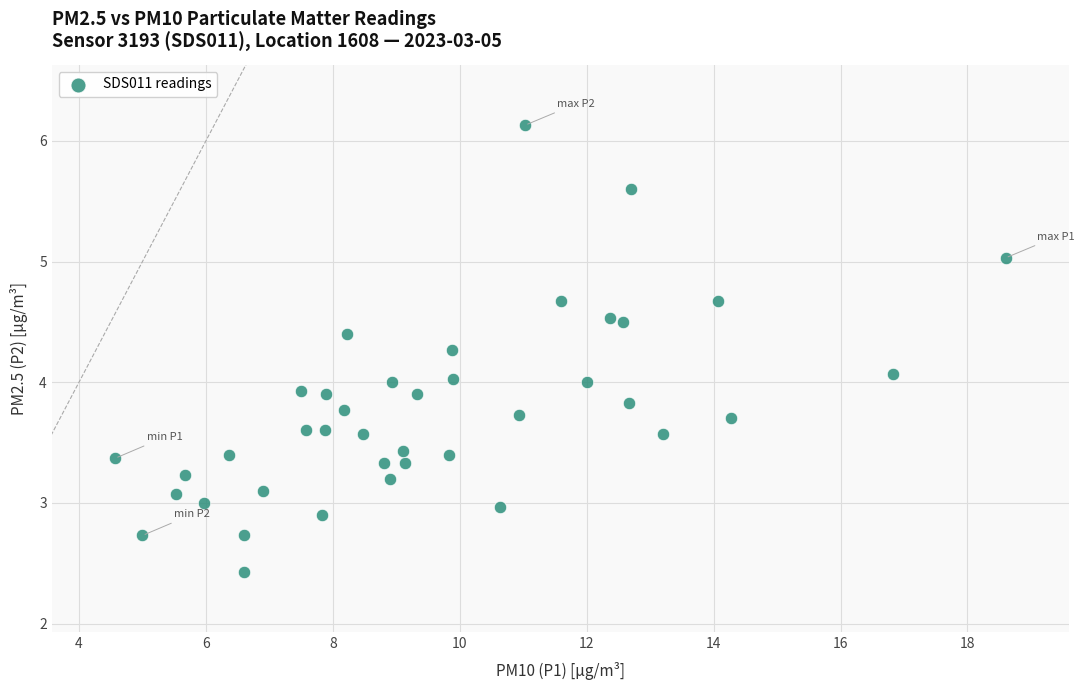

What is the range of X values (max minus min)?

14.0